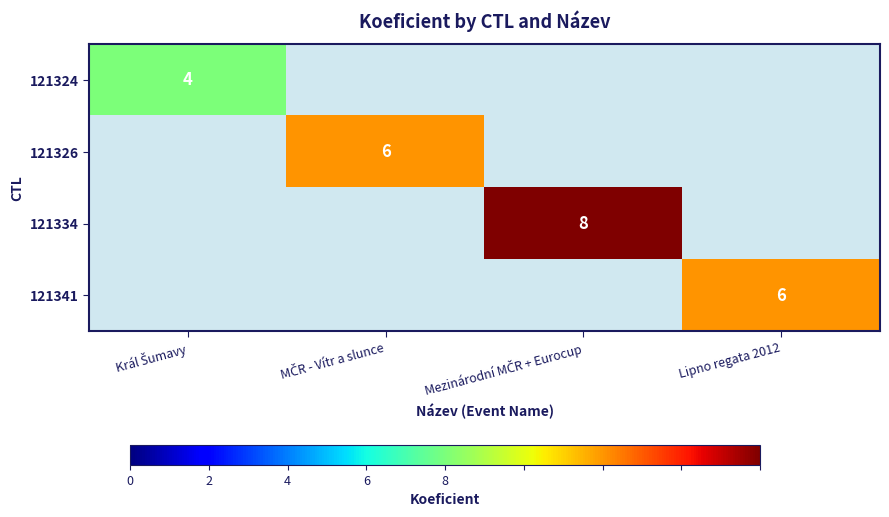

At how many categories does at least one series exceed 4?

3